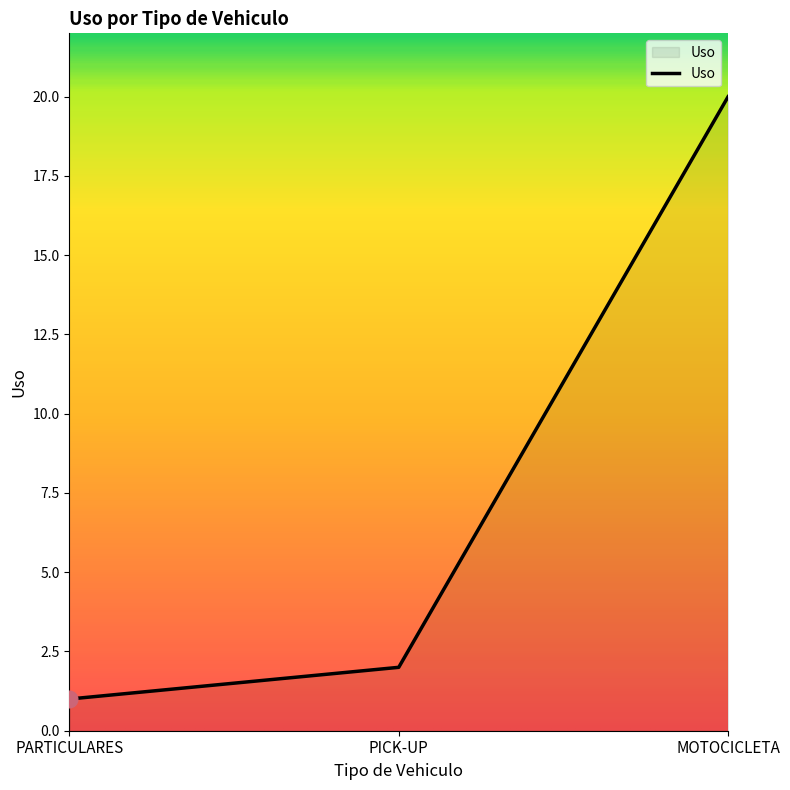

What is the minimum value shown in the chart?

1